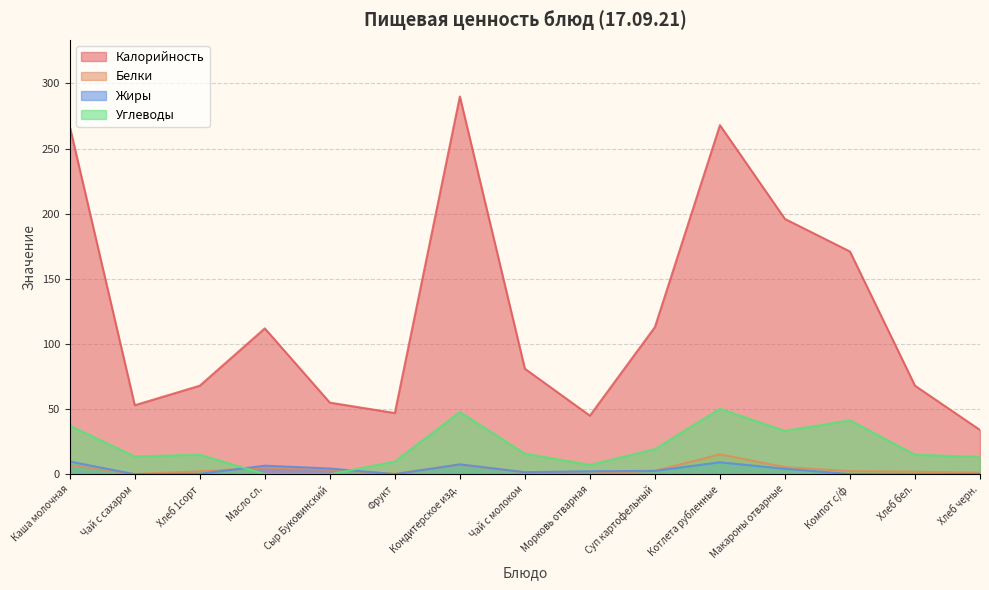

What is the total value across all series at Чай с молоком?

99.9